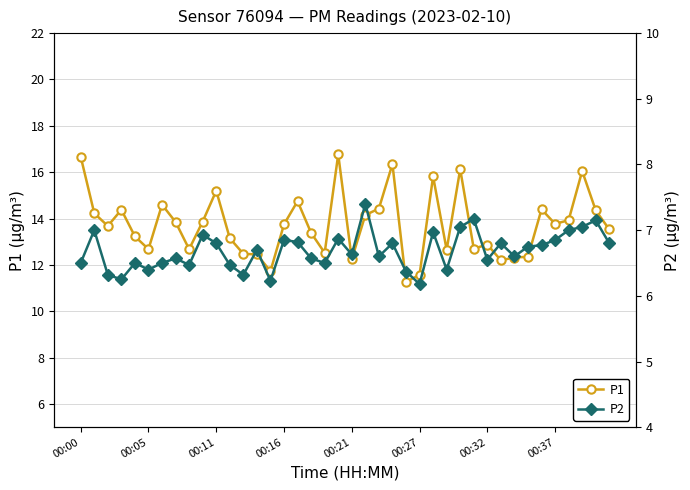

List the series in order of their peak value, highest first.

P1, P2